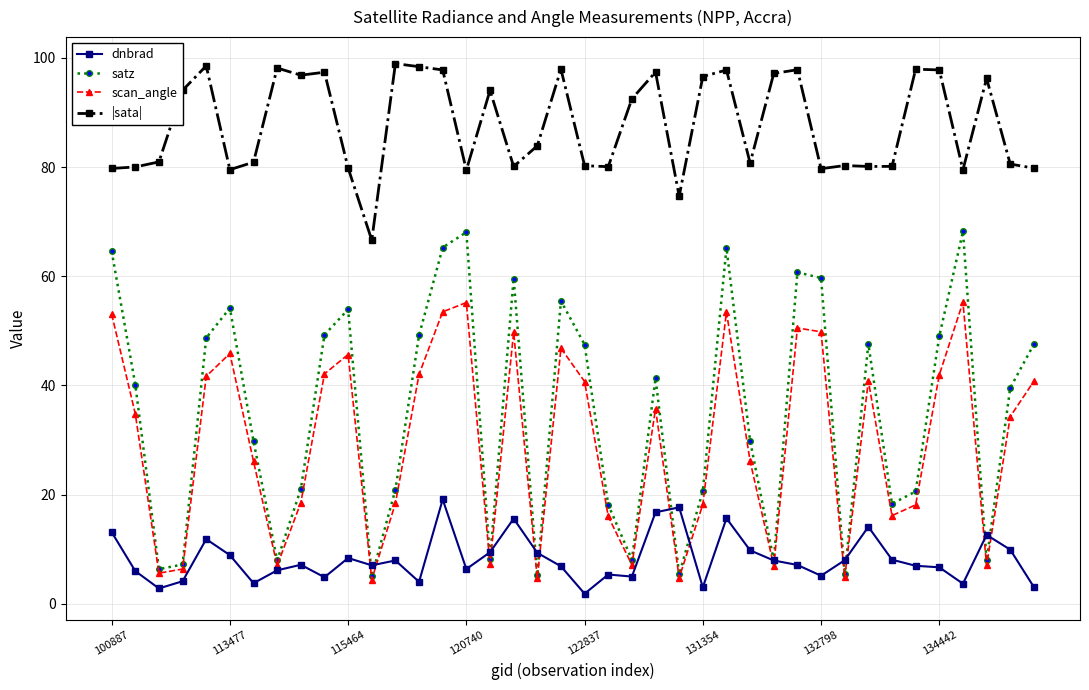

True or false: |sata| and dnbrad cross at least once.

False